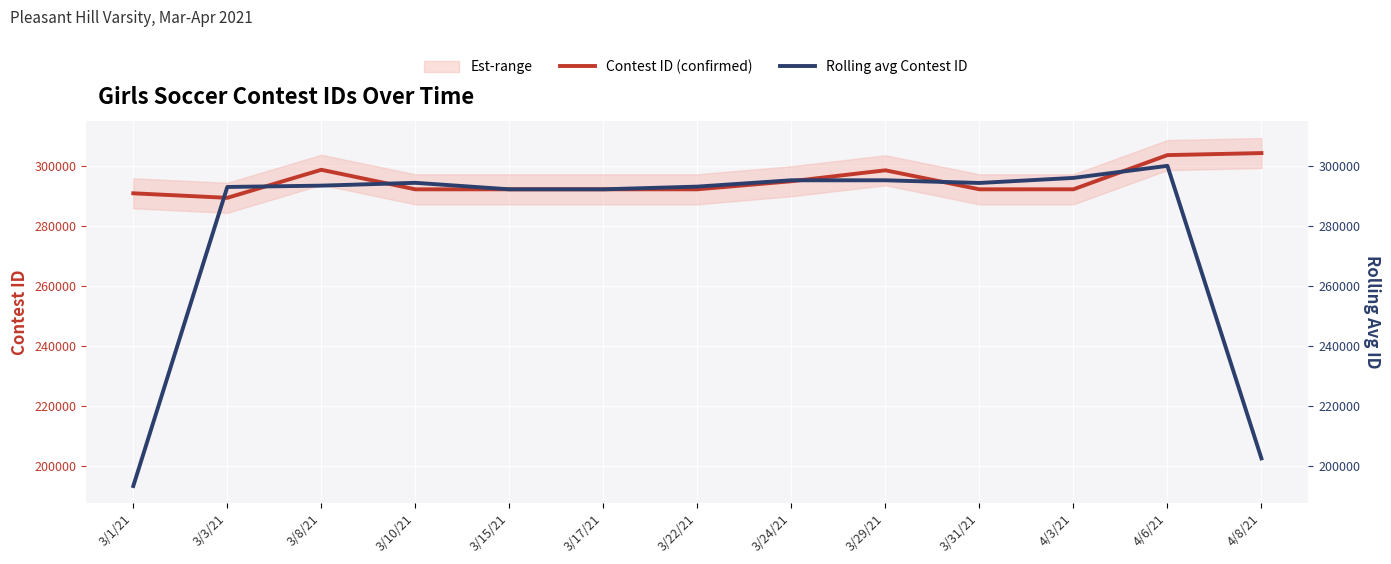

What is the value of the Contest ID (confirmed) point at the 3rd from the left?

298788.0